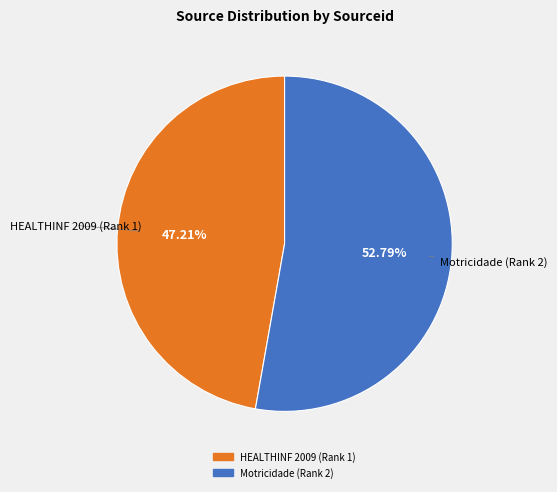

Is it true that Motricidade (Rank 2) is 64% of the pie?

False